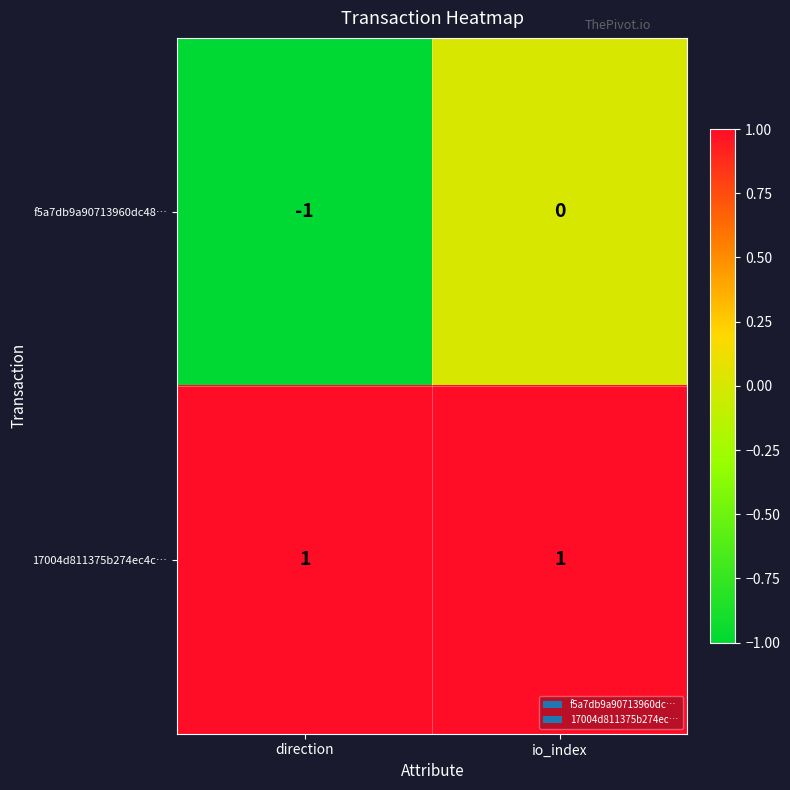

Between direction and io_index, which series saw the biggest shift?

f5a7db9a90713960dc48…